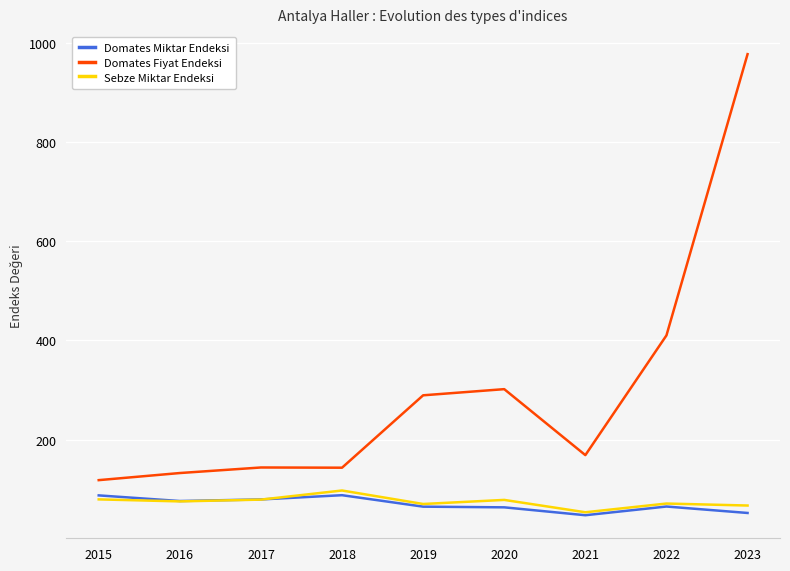

What is the difference between the Sebze Miktar Endeksi values at 2020 and 2023?

11.3